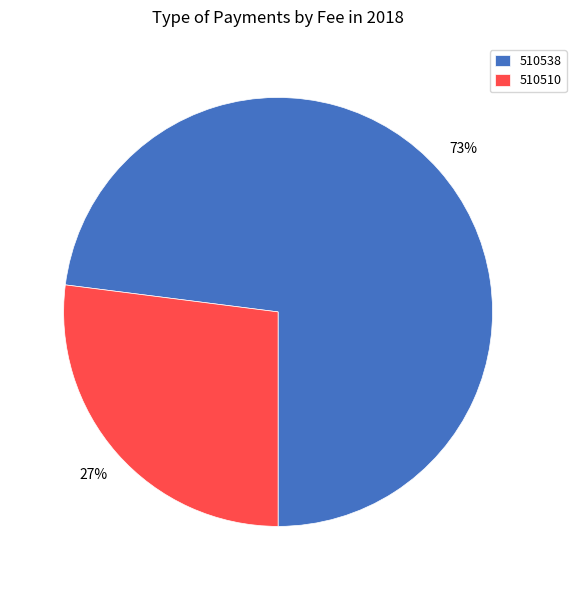

Which slice is the smallest?

510510